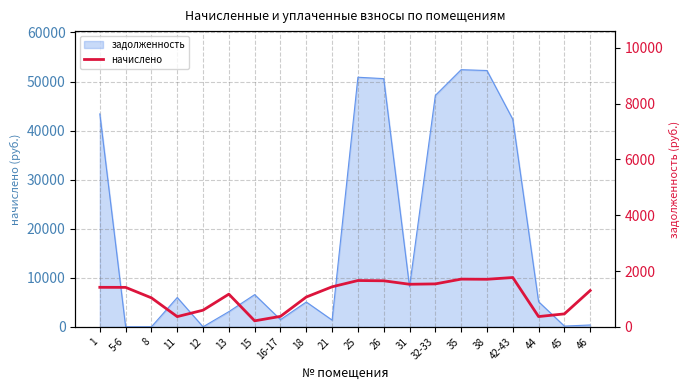

What is the sum of the values at 5-6 and 16-17?

1787.5